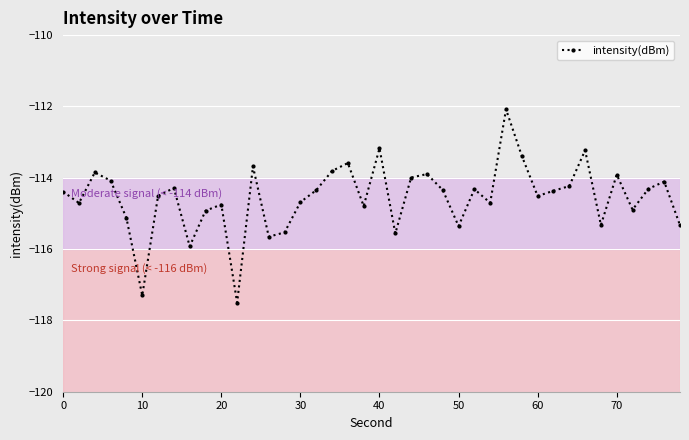

Is this an area chart (filled region under the line)?

No